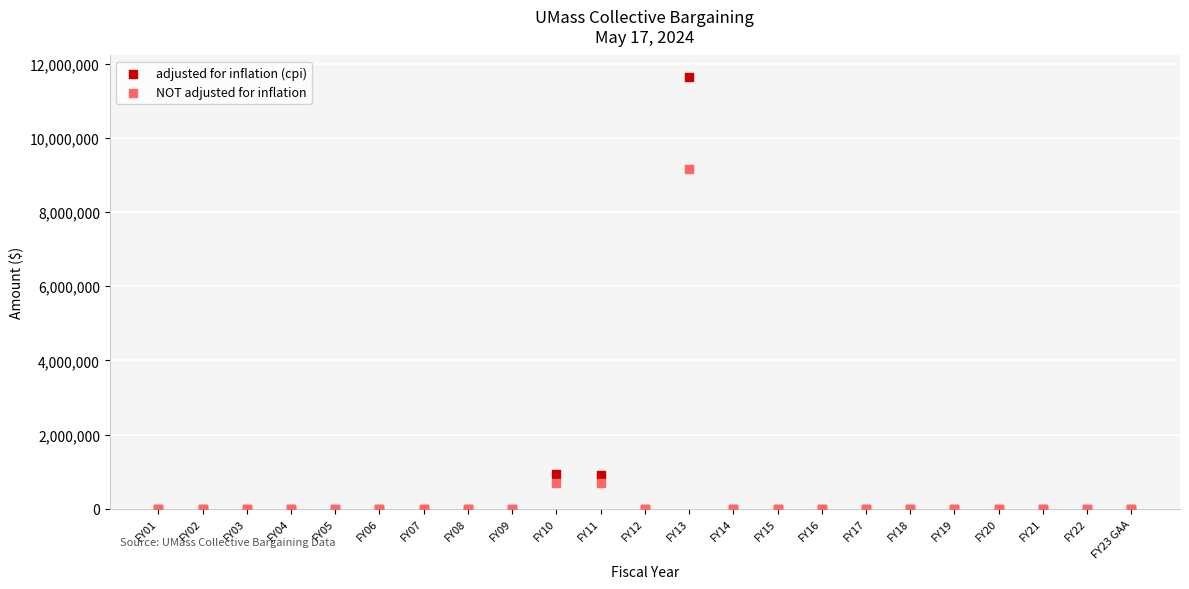

What are all the series names shown in the legend?

adjusted for inflation (cpi), NOT adjusted for inflation